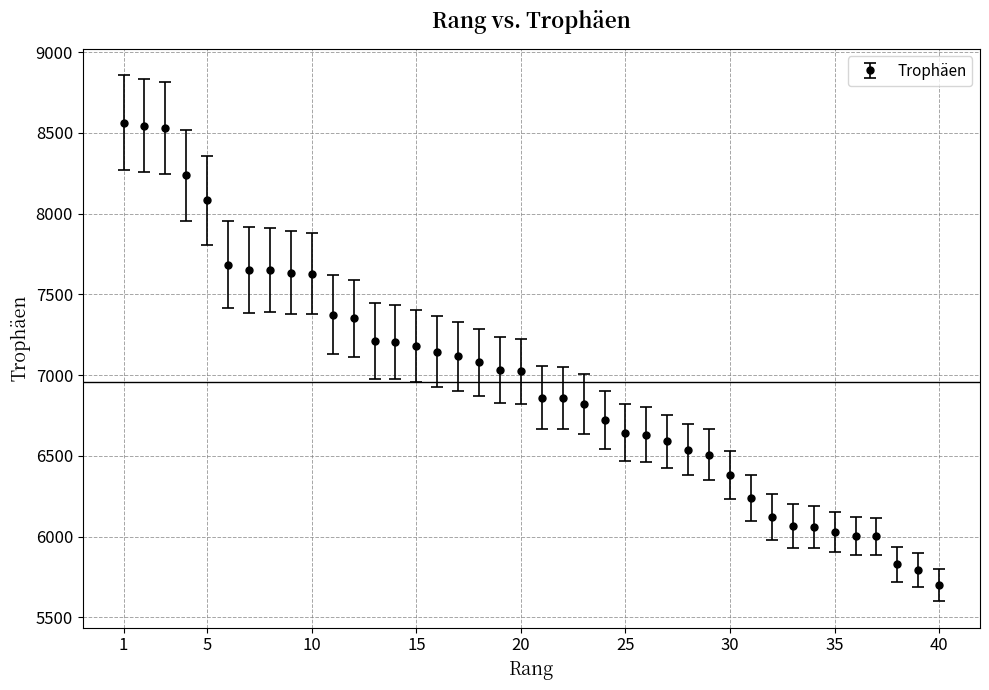

What is the sum of all values?

278304